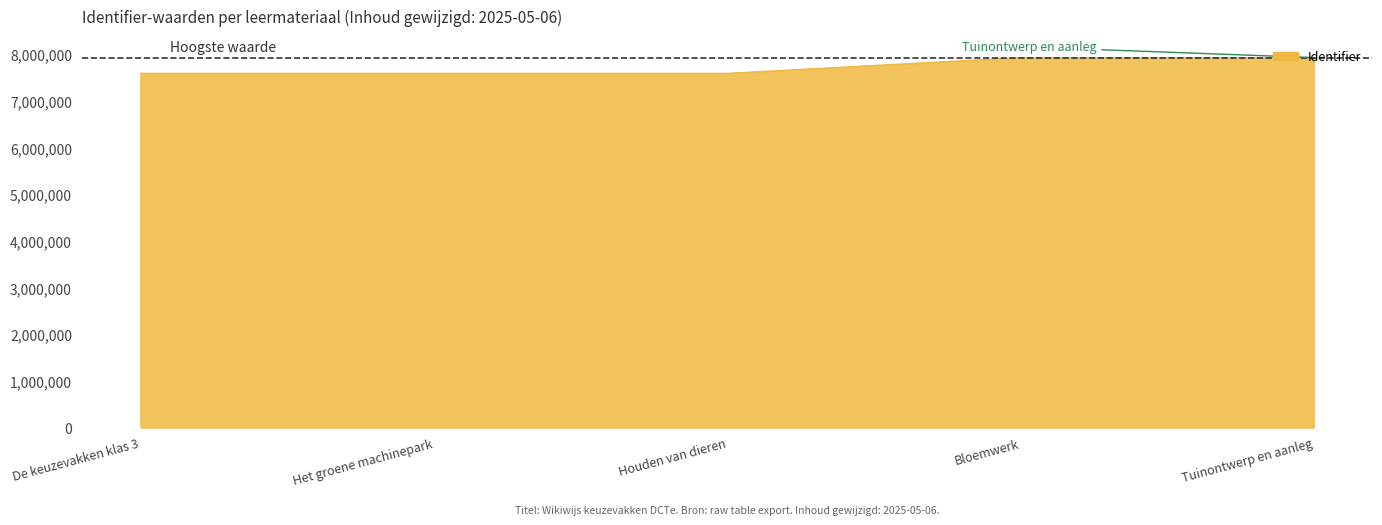

What is the sum of the values at Bloemwerk and De keuzevakken klas 3?

15521578